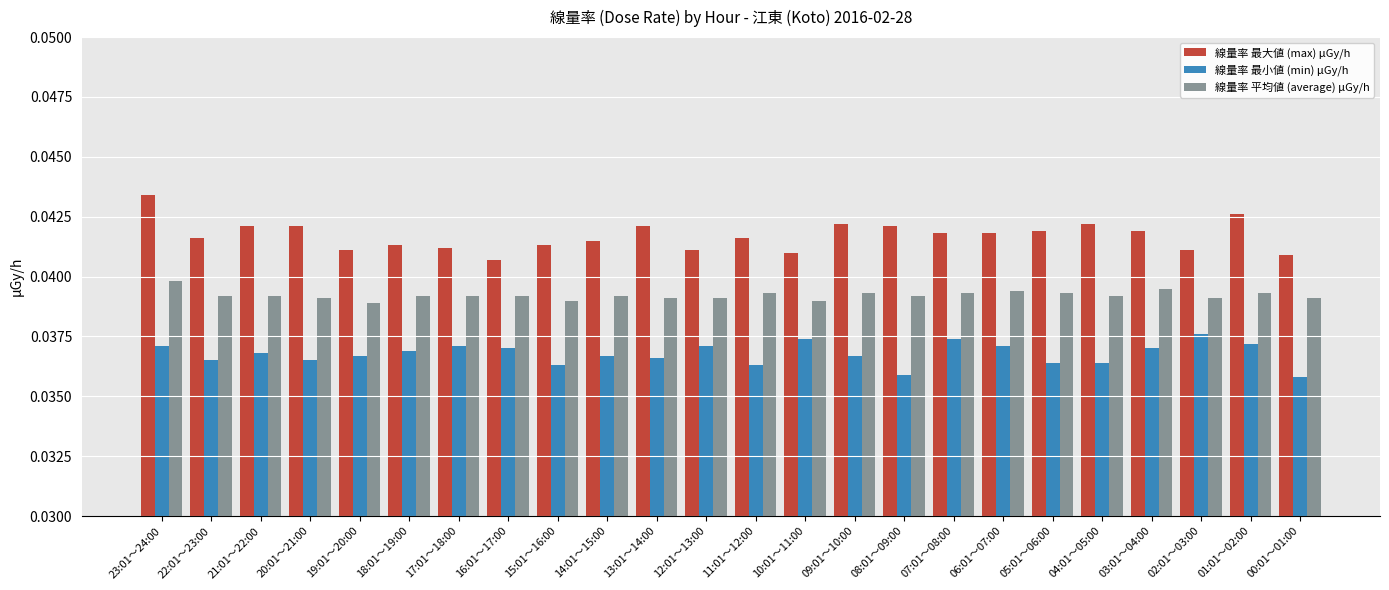

At 17:01～18:00, list the series in order from smallest to largest.

線量率 最小値 (min) μGy/h, 線量率 平均値 (average) μGy/h, 線量率 最大値 (max) μGy/h